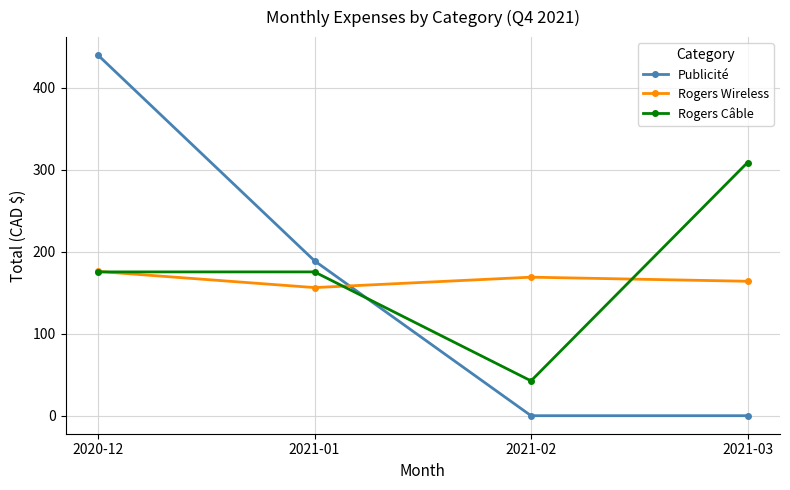

Which series changed the most between 2020-12 and 2021-03?

Publicité